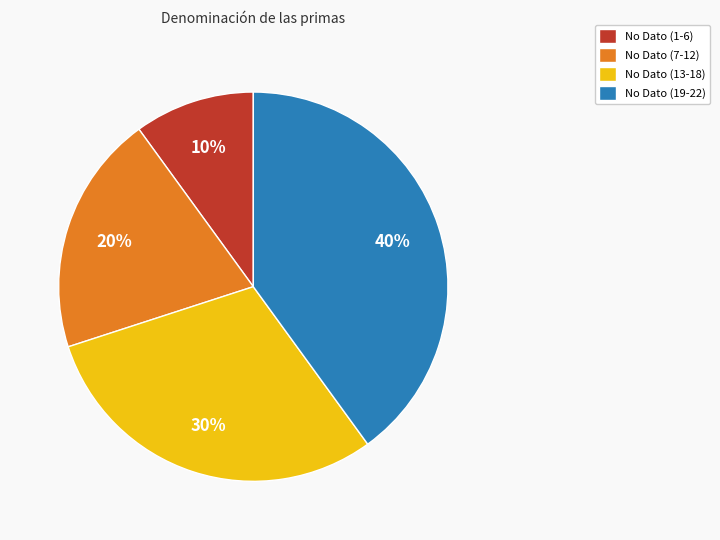

Is it true that No Dato (7-12) is 20% of the pie?

True